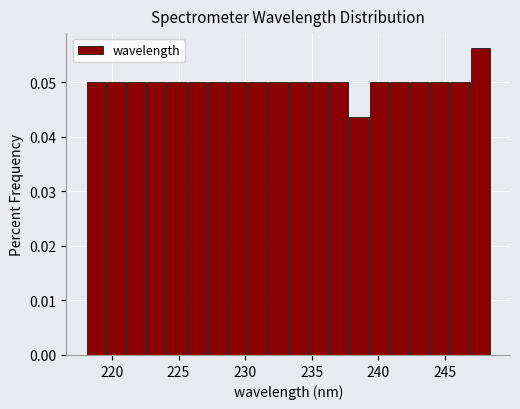

Read against the x-axis, roughly where is the centre of the tallest bar?

247.5